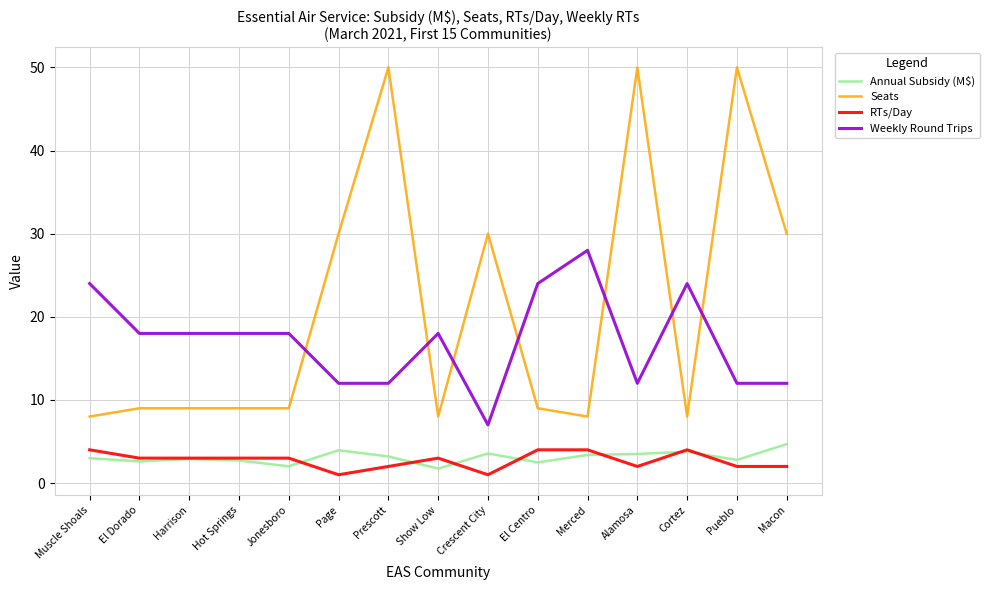

True or false: Seats has a value of 50.0 at Prescott.

True